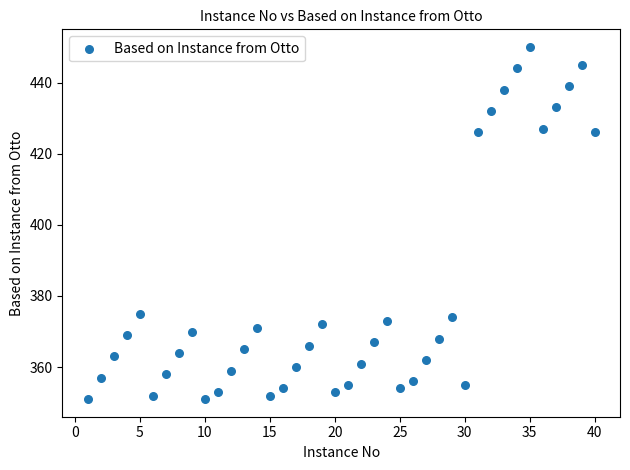

What is the range of Y values (max minus min)?

99